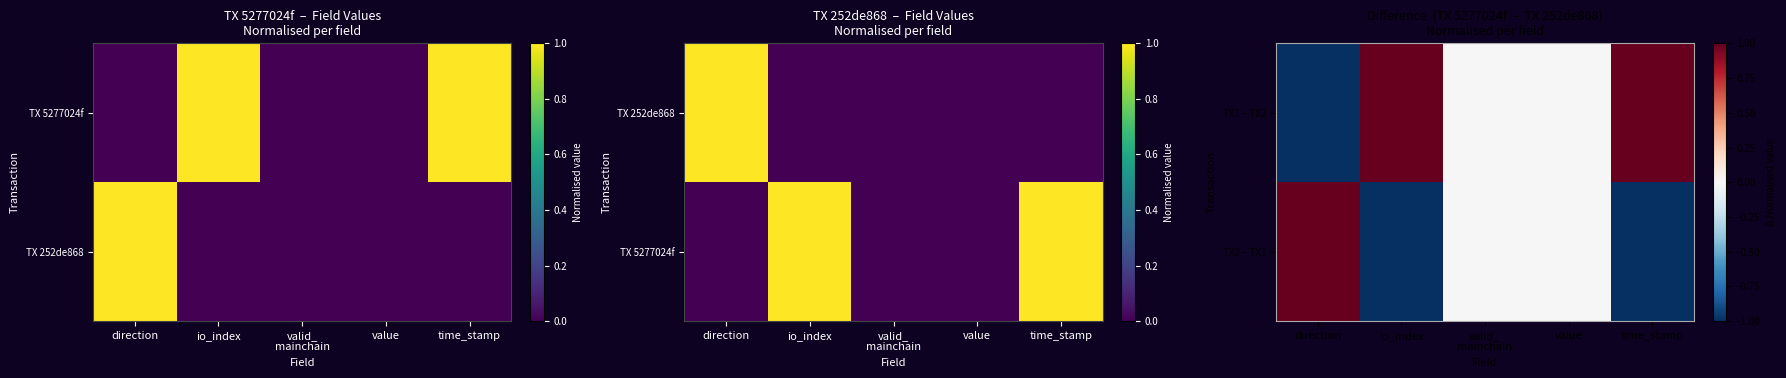

What is the sum of all TX2 – TX1 values?

-1